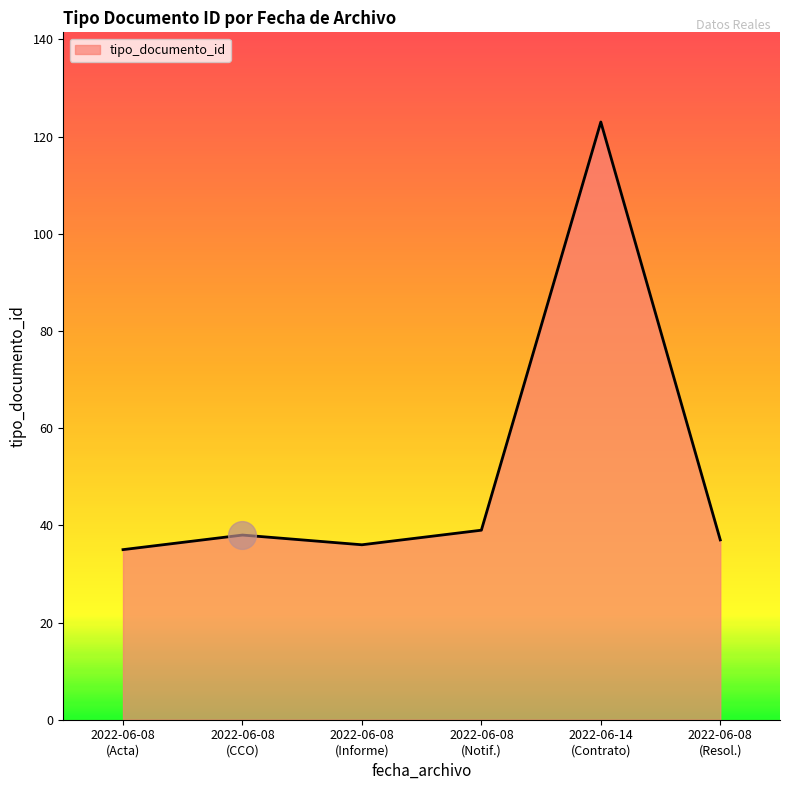

What is the smallest value displayed?

35